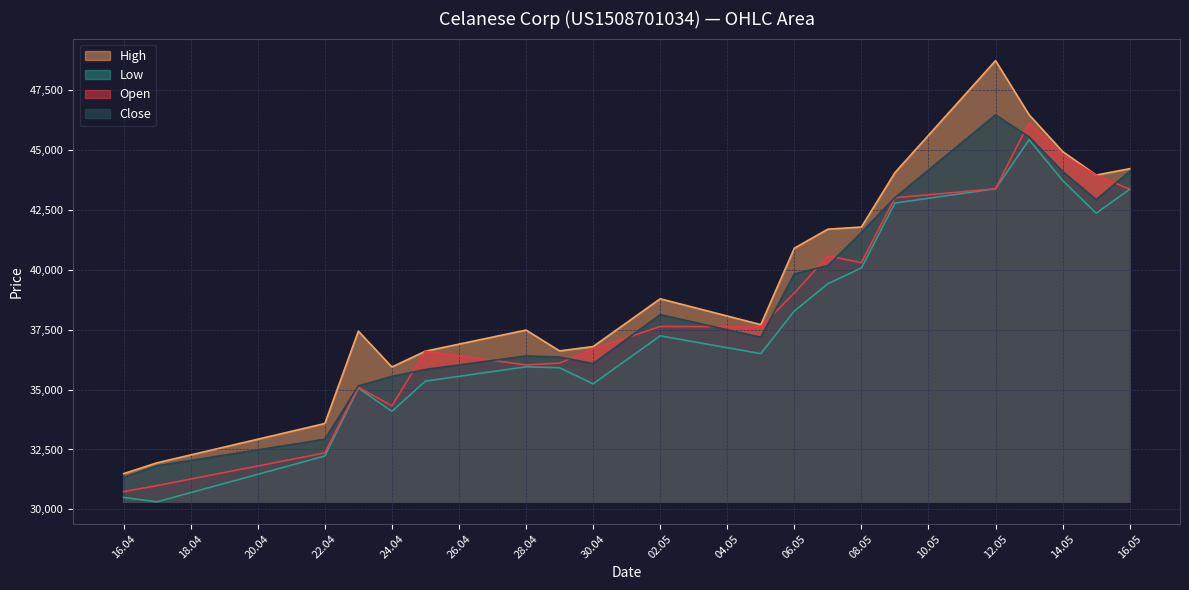

Which series has the largest range (max minus min)?

High